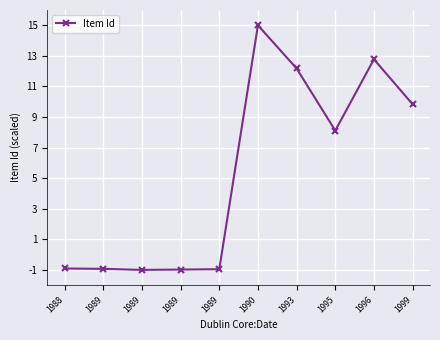

What is the minimum value shown in the chart?

-1.0